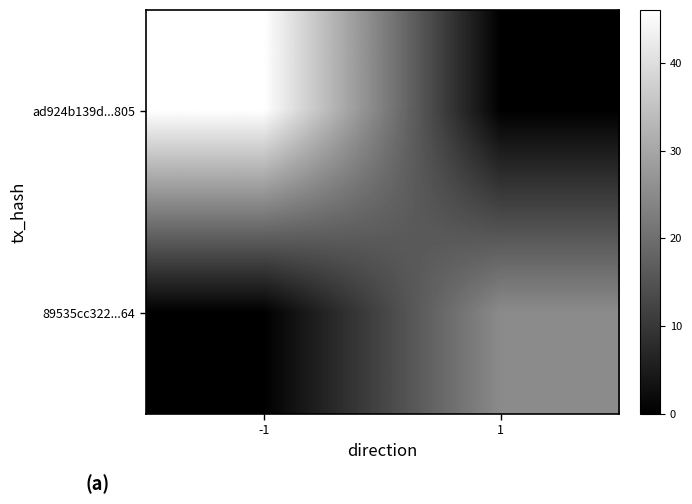

At which category is the sum across all series the highest?

-1